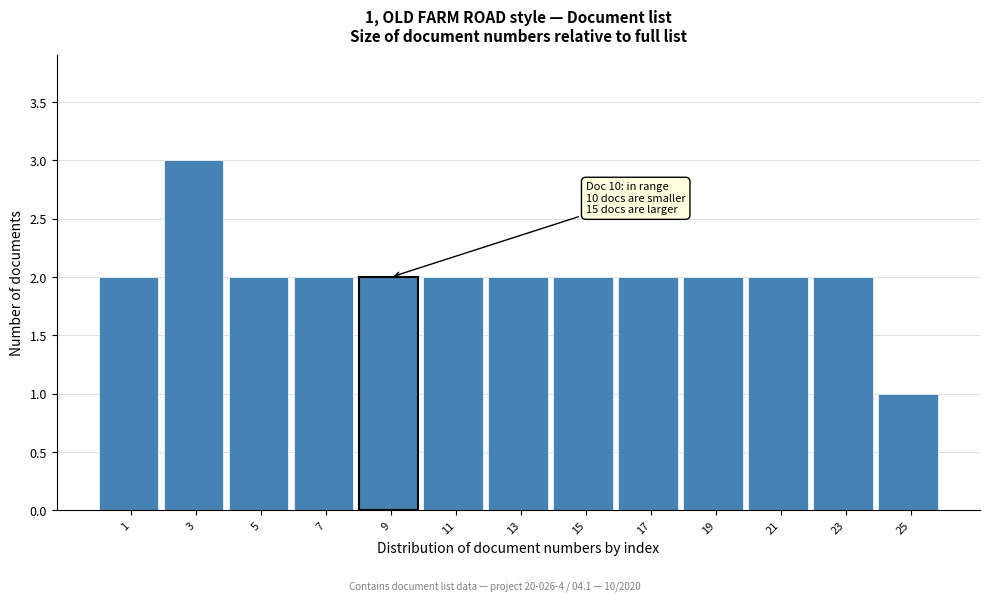

Reading left to right, list all the values displayed in this chart.

1=2	3=3	5=2	7=2	9=2	11=2	13=2	15=2	17=2	19=2	21=2	23=2	25=1